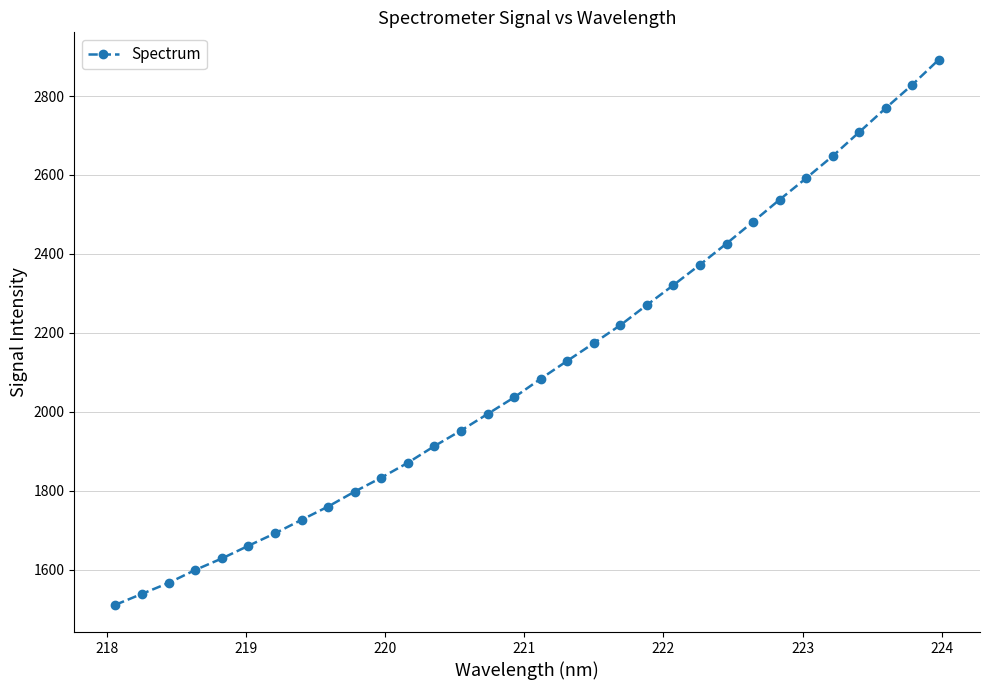

True or false: there are more than 2 points higher than both neighbors.

False